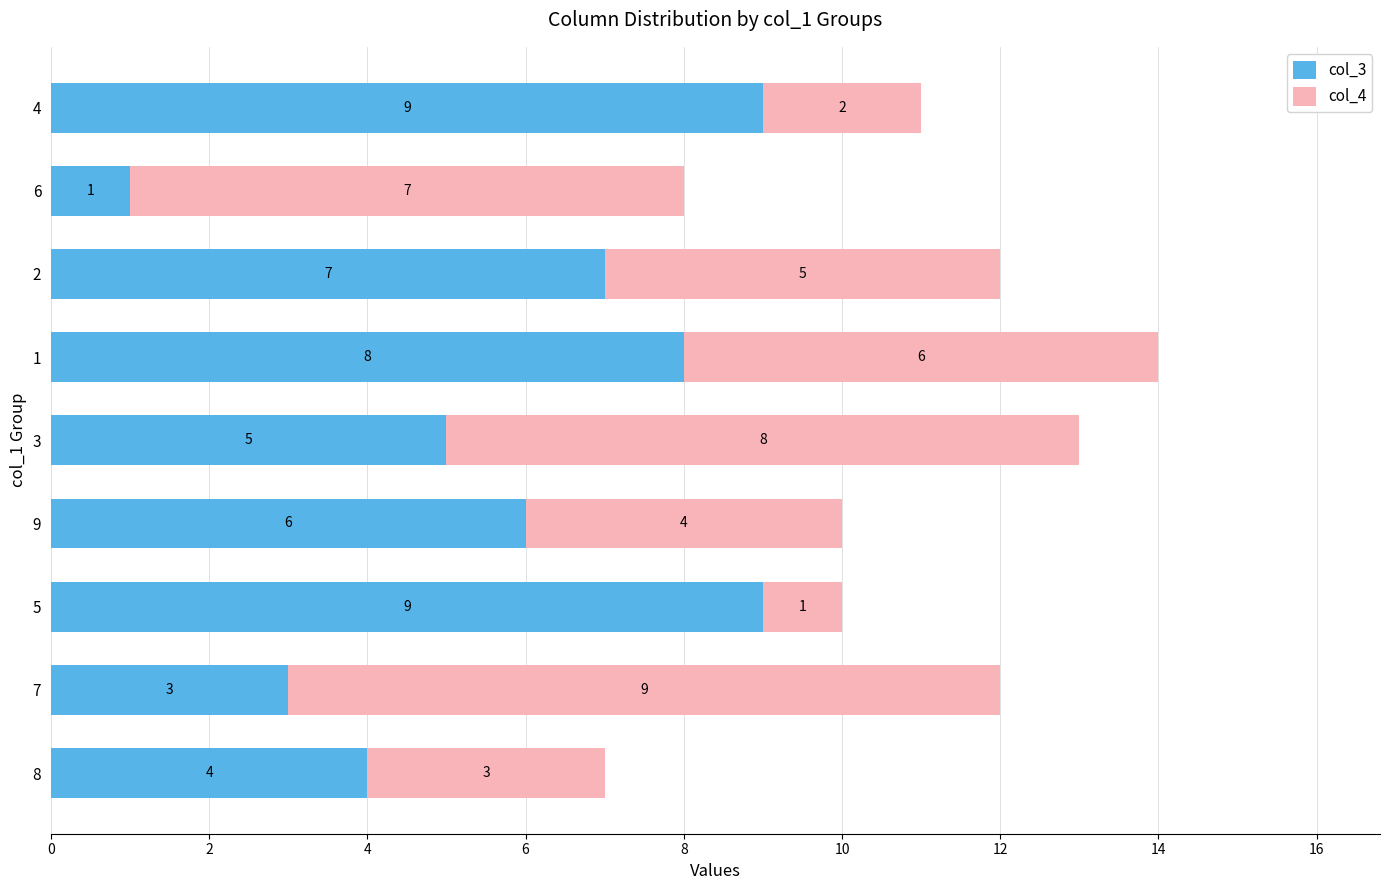

How many distinct data groups are displayed?

2